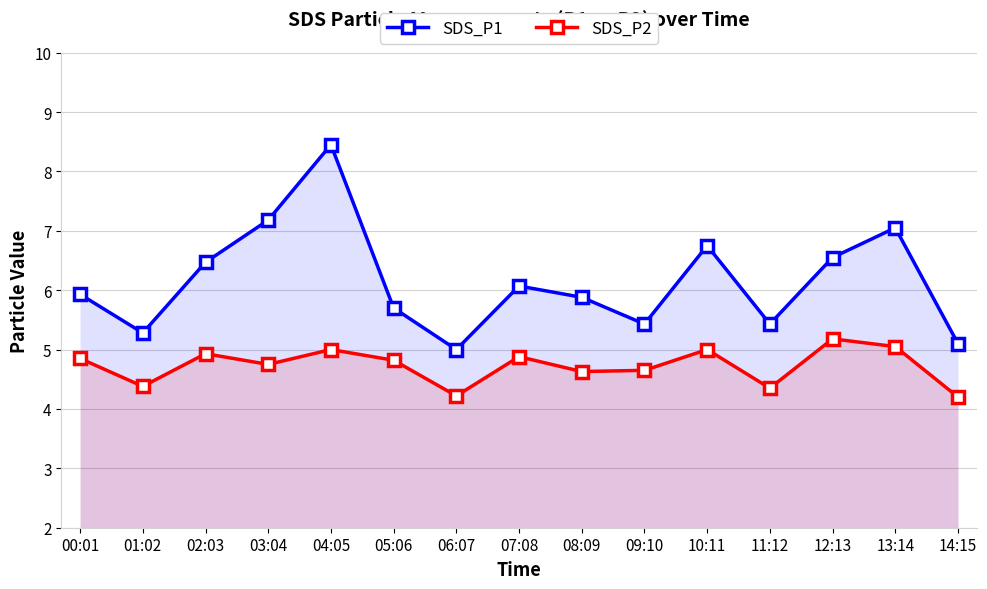

How many lines are shown in the chart?

2